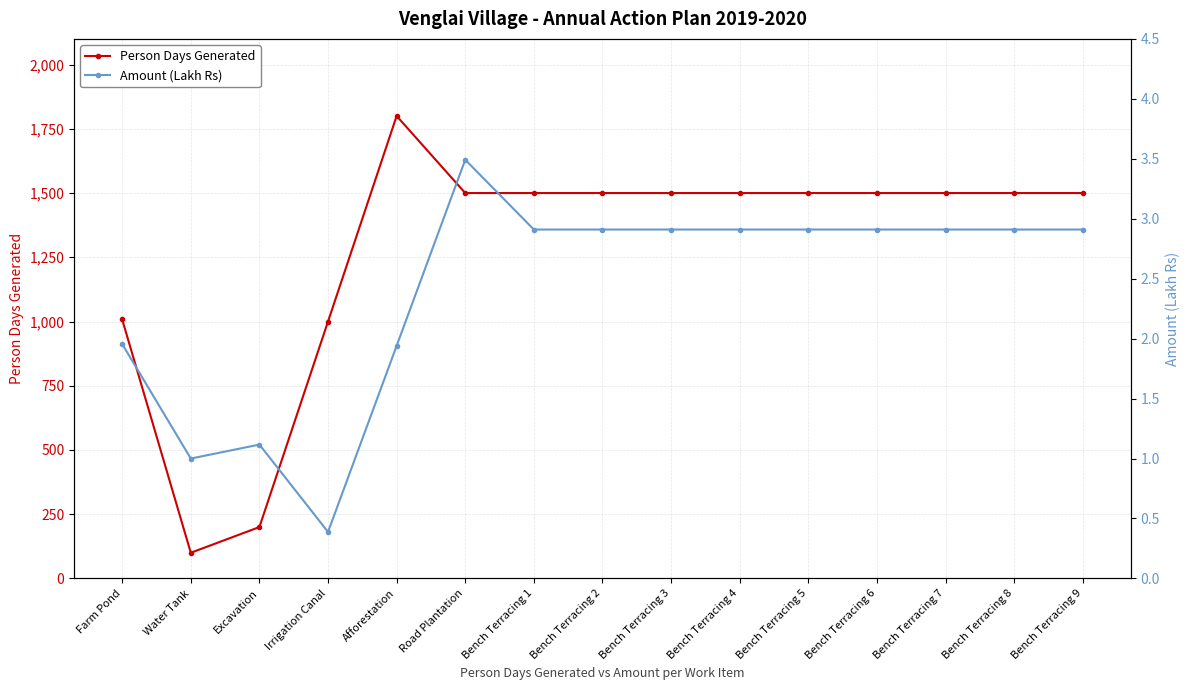

Which label corresponds to the largest value in the chart?

Afforestation